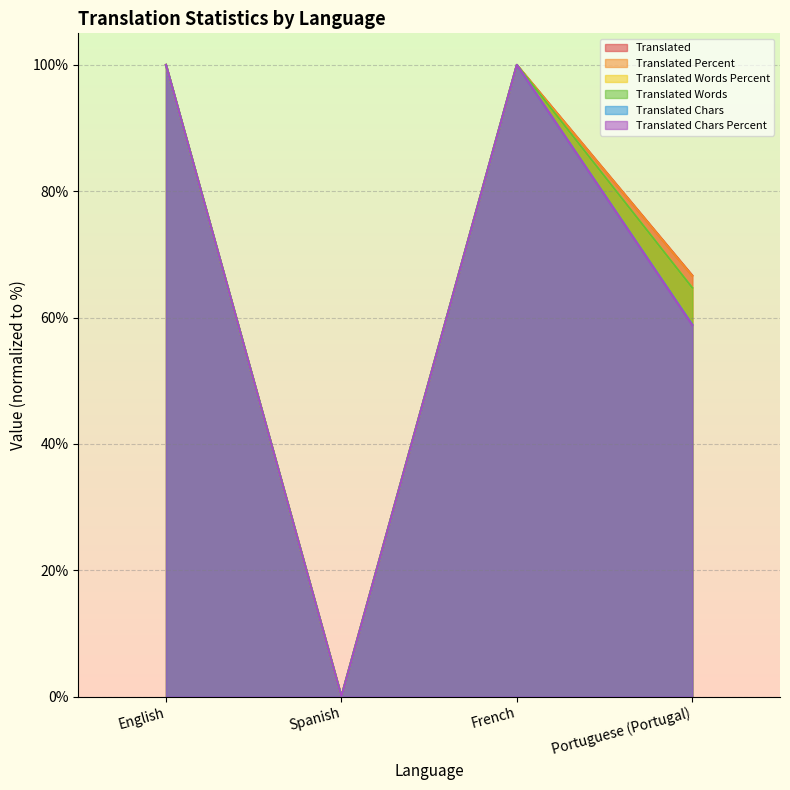

Is it true that translated_words_percent equals 167.9 at English?

False